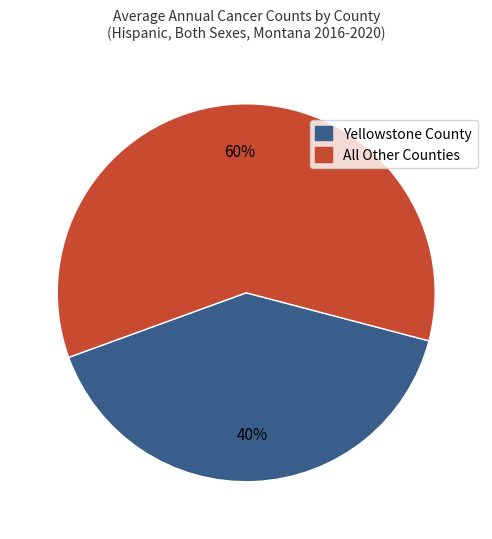

Does any single category account for the majority?

Yes